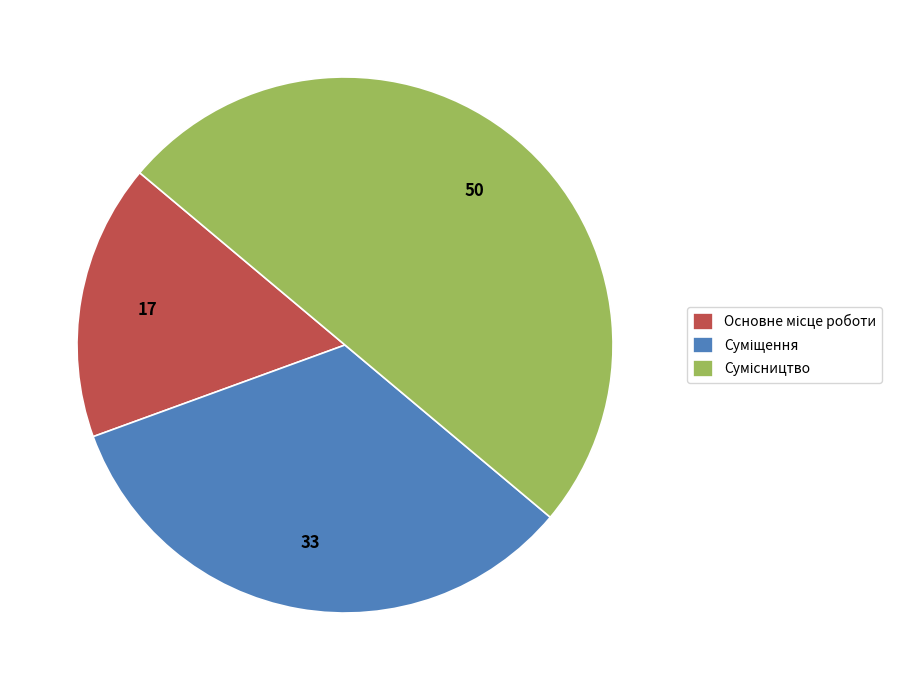

Between Основне місце роботи and Сумісництво, which is larger?

Сумісництво